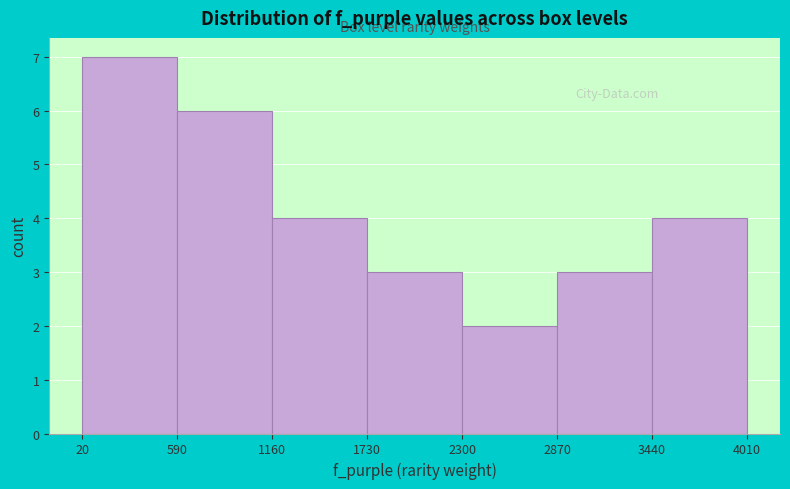

Reading left to right, list every bar in this chart as the range it spans on the x-axis followed by its height. The values are not printed on the chart, so give them approximately, as read against the axis.

20 to 590: 7
590 to 1160: 6
1160 to 1730: 4
1730 to 2300: 3
2300 to 2870: 2
2870 to 3440: 3
3440 to 4010: 4